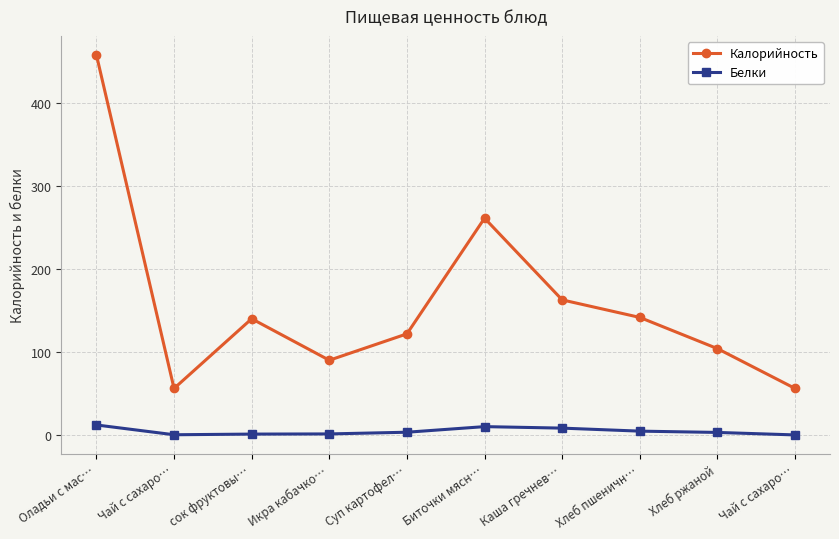

How many categories are shown in the chart?

10